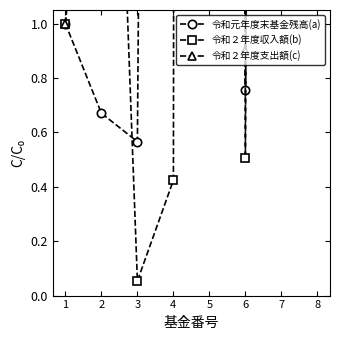

How many values in the 令和元年度末基金残高(a) series are below 7?

4